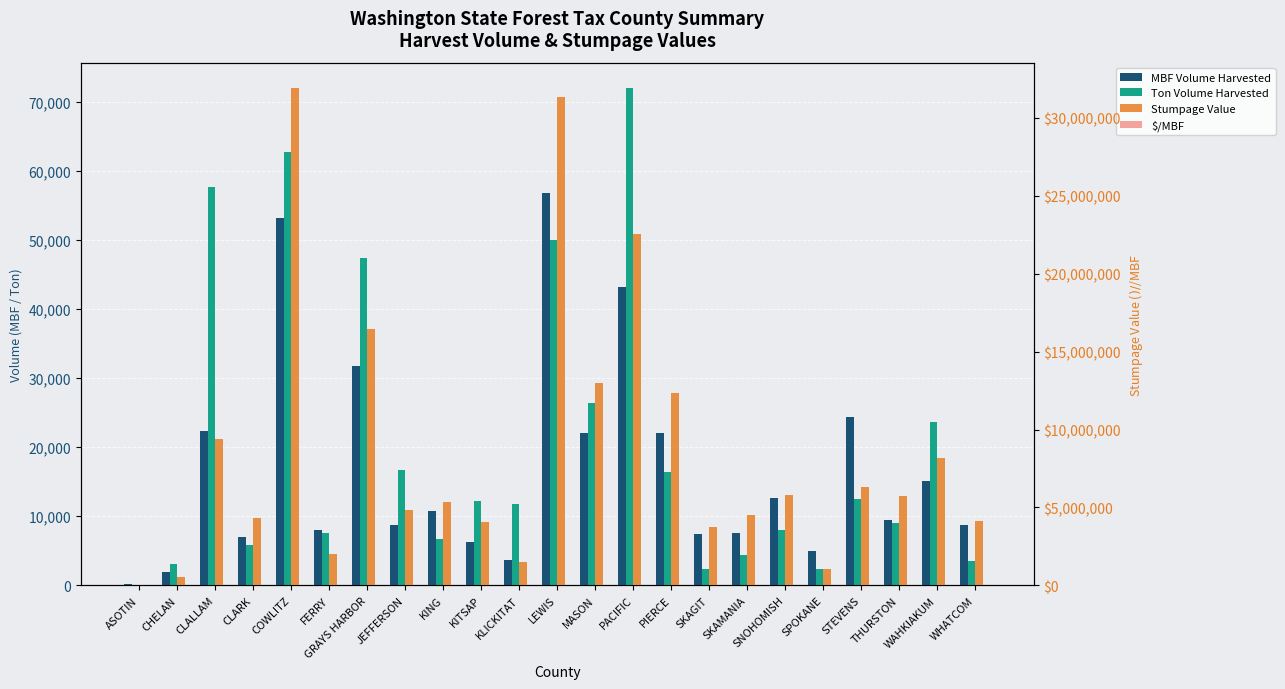

Reading left to right, transcribe all the data shown in this chart.

MBF Volume Harvested: ASOTIN=213.0	CHELAN=1966.0	CLALLAM=22388.0	CLARK=7000.0	COWLITZ=53225.0	FERRY=7978.0	GRAYS HARBOR=31795.0	JEFFERSON=8766.0	KING=10827.0	KITSAP=6293.0	KLICKITAT=3658.0	LEWIS=56819.0	MASON=22107.0	PACIFIC=43265.0	PIERCE=22051.0	SKAGIT=7391.0	SKAMANIA=7525.0	SNOHOMISH=12622.0	SPOKANE=4899.0	STEVENS=24358.0	THURSTON=9472.0	WAHKIAKUM=15074.0	WHATCOM=8788.0
Ton Volume Harvested: ASOTIN=0.0	CHELAN=3034.0	CLALLAM=57702.0	CLARK=5870.0	COWLITZ=62672.0	FERRY=7556.0	GRAYS HARBOR=47431.0	JEFFERSON=16730.0	KING=6721.0	KITSAP=12186.0	KLICKITAT=11771.0	LEWIS=49940.0	MASON=26406.0	PACIFIC=72076.0	PIERCE=16403.0	SKAGIT=2404.0	SKAMANIA=4406.0	SNOHOMISH=7936.0	SPOKANE=2414.0	STEVENS=12506.0	THURSTON=9002.0	WAHKIAKUM=23610.0	WHATCOM=3465.0
Stumpage Value: ASOTIN=35151.4	CHELAN=532033.9	CLALLAM=9370169.1	CLARK=4309429.8	COWLITZ=31953505.4	FERRY=1997899.2	GRAYS HARBOR=16439997.6	JEFFERSON=4802763.3	KING=5331157.3	KITSAP=4040718.0	KLICKITAT=1478122.4	LEWIS=31352343.8	MASON=12977456.9	PACIFIC=22532336.1	PIERCE=12352193.2	SKAGIT=3740209.3	SKAMANIA=4527751.5	SNOHOMISH=5784486.1	SPOKANE=1029787.6	STEVENS=6281762.8	THURSTON=5763407.6	WAHKIAKUM=8203583.6	WHATCOM=4129230.6
$/MBF: ASOTIN=165.0	CHELAN=231.0	CLALLAM=325.4	CLARK=563.2	COWLITZ=530.9	FERRY=224.6	GRAYS HARBOR=443.6	JEFFERSON=452.0	KING=460.6	KITSAP=528.4	KLICKITAT=297.6	LEWIS=502.7	MASON=518.2	PACIFIC=194.8	PIERCE=517.4	SKAGIT=488.4	SKAMANIA=564.9	SNOHOMISH=428.4	SPOKANE=197.1	STEVENS=242.4	THURSTON=550.4	WAHKIAKUM=463.6	WHATCOM=450.1